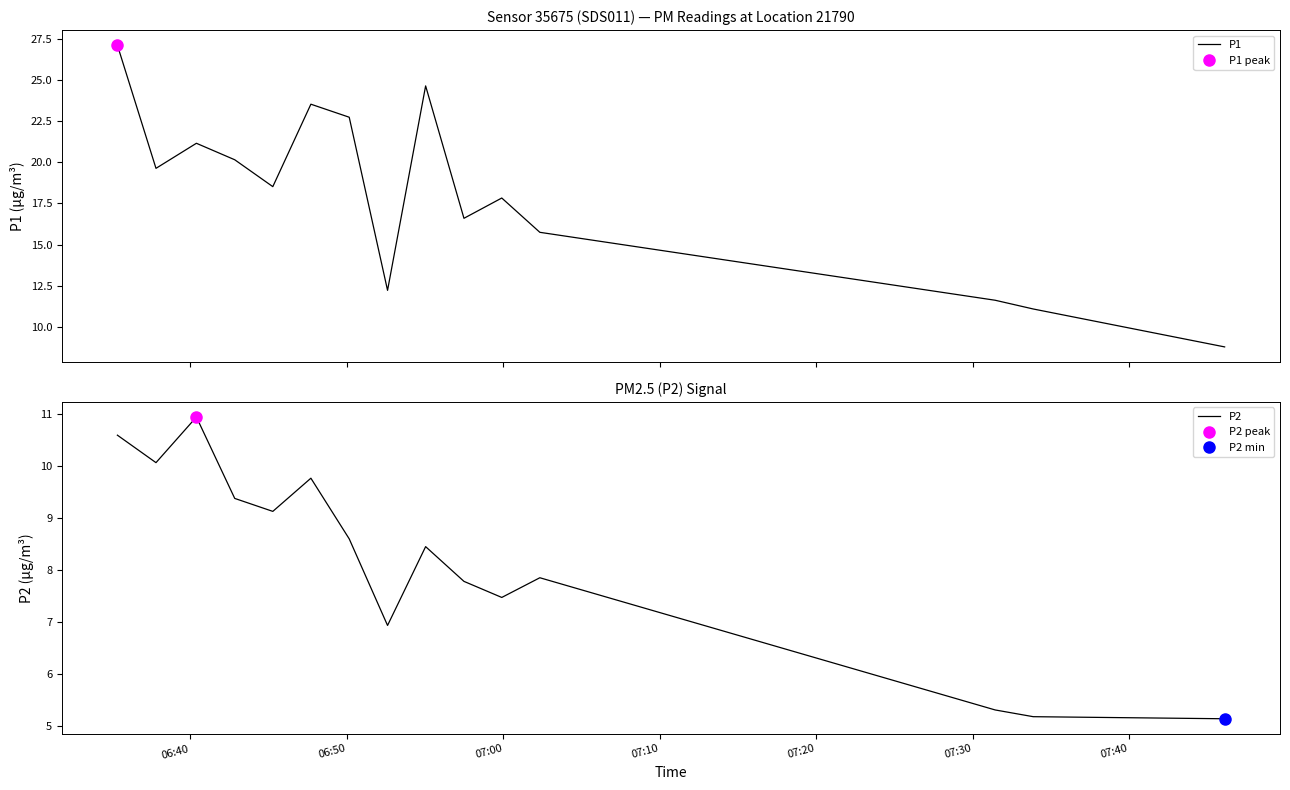

What is the lowest value of the P1 series?

8.8